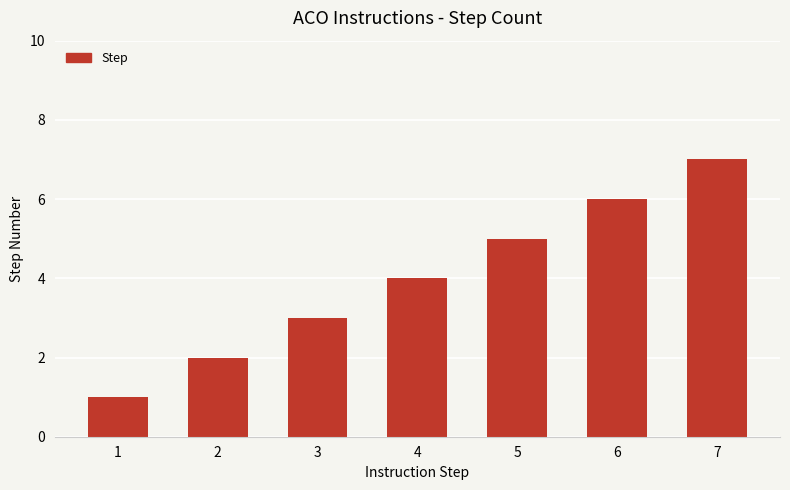

What is the difference between the maximum and minimum values?

6